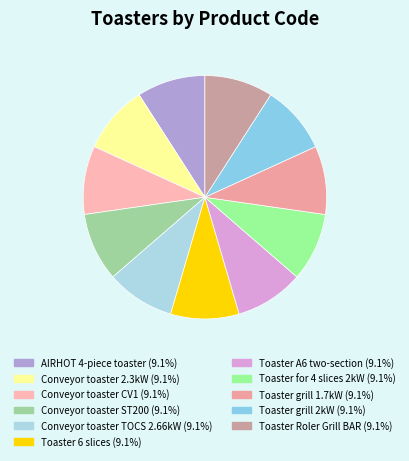

Does Conveyor toaster TOCS 2.66kW account for over 50% of the chart?

No